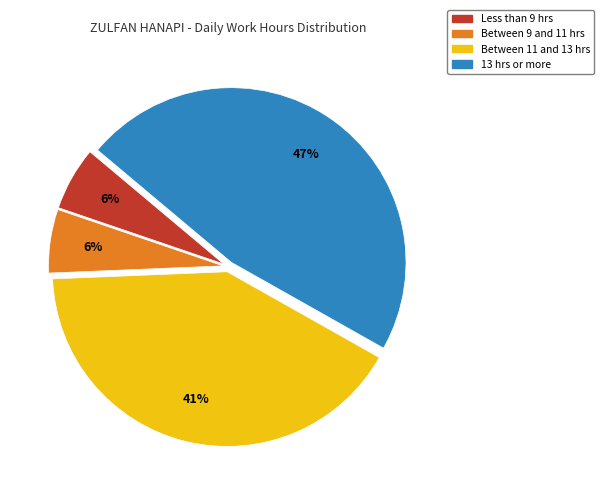

To the nearest percent, what is the combined percentage of Less than 9 hrs and Between 11 and 13 hrs?

47%